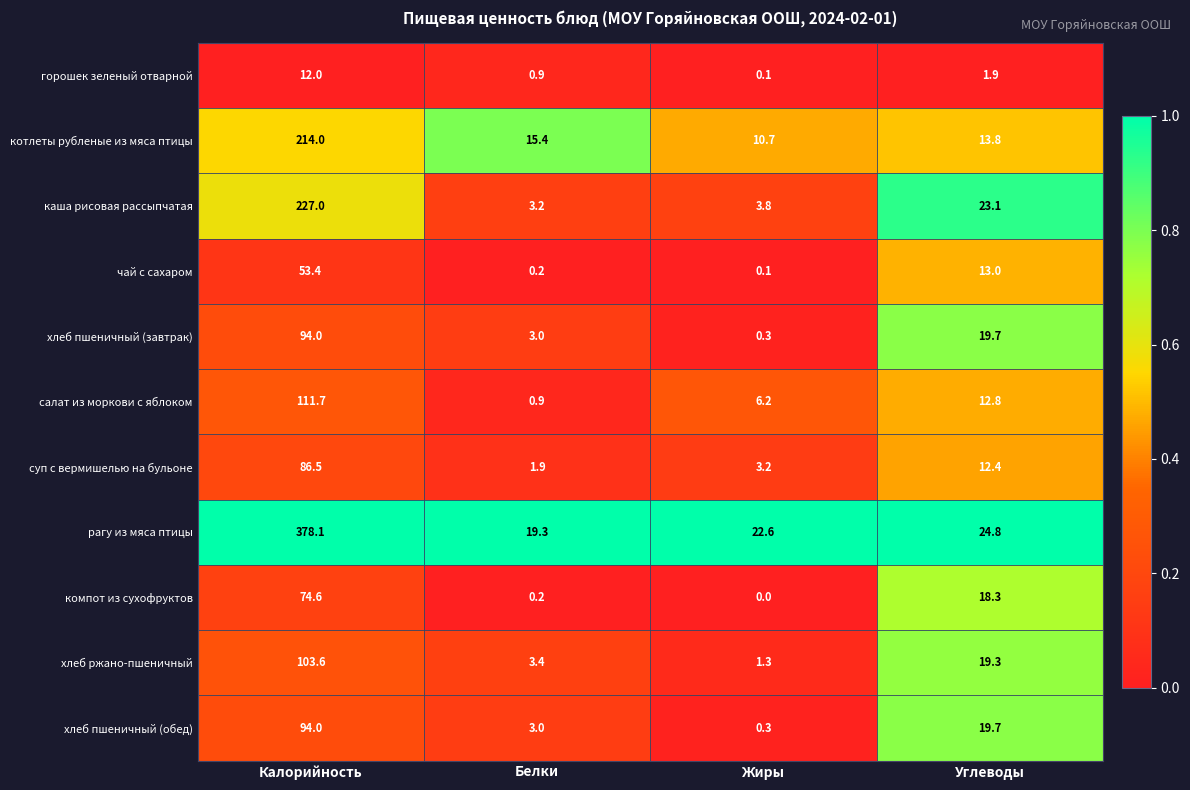

What is the spread (max minus min) of values at Калорийность?

366.1